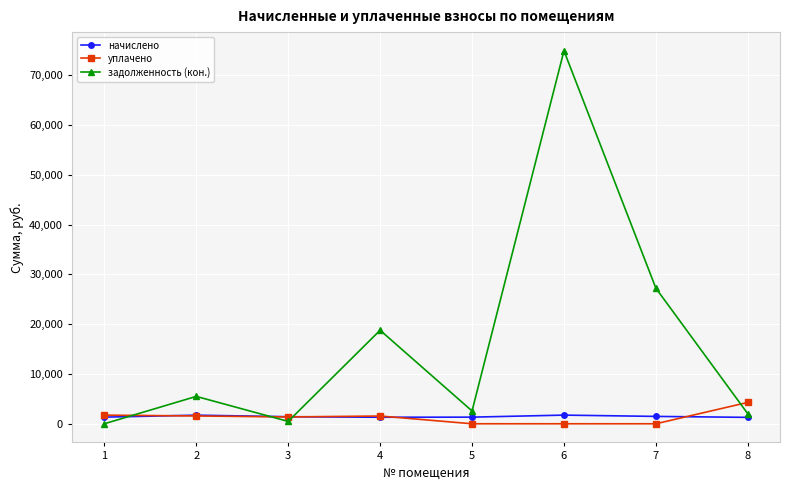

Which series has the largest total across all categories?

задолженность (кон.)